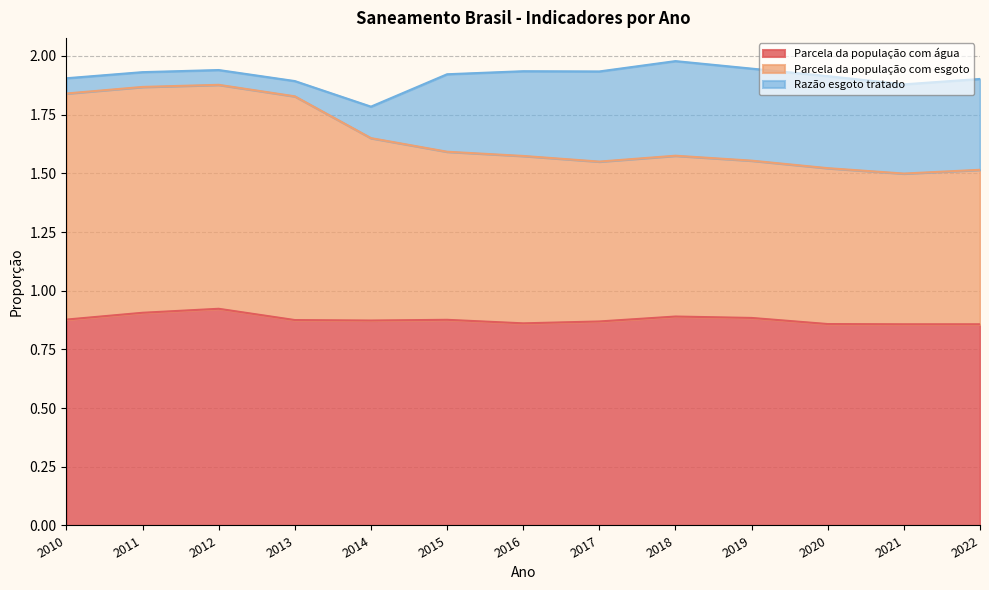

What is the value of the Parcela da população com esgoto point at the 3rd from the left?

1.9